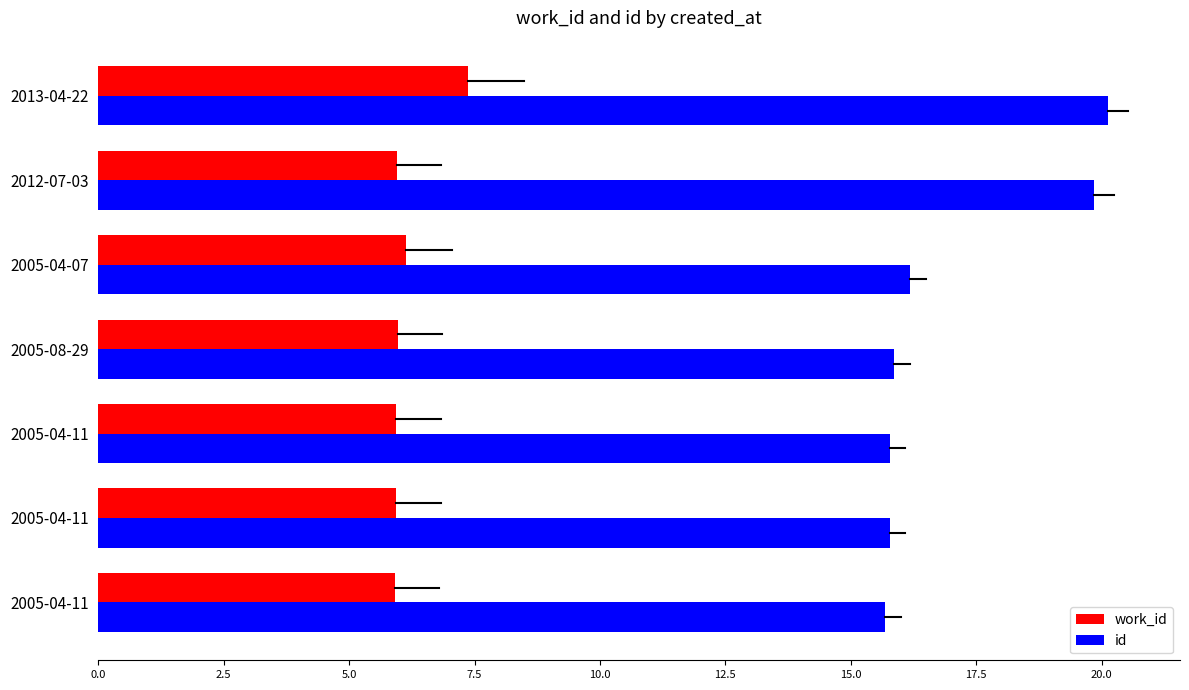

How many series are shown in this chart?

2